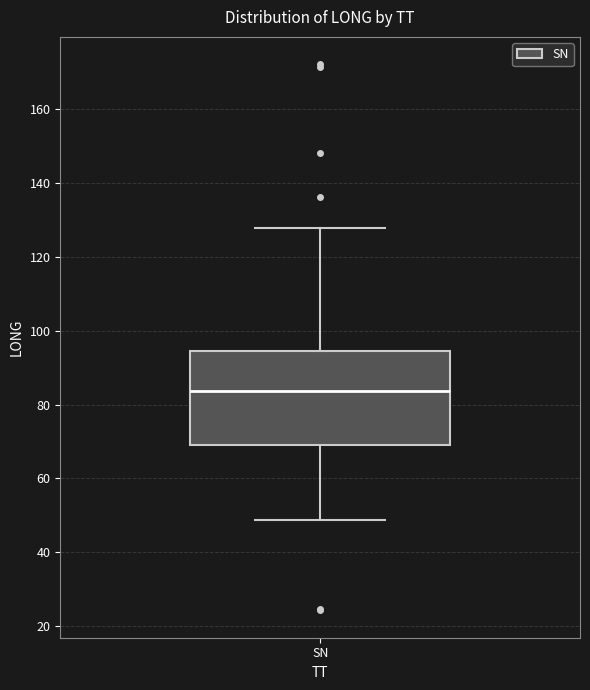

Where is the upper edge of the box for SN on the y-axis? The values are not printed on the chart, so give them approximately, as read against the axis.

94